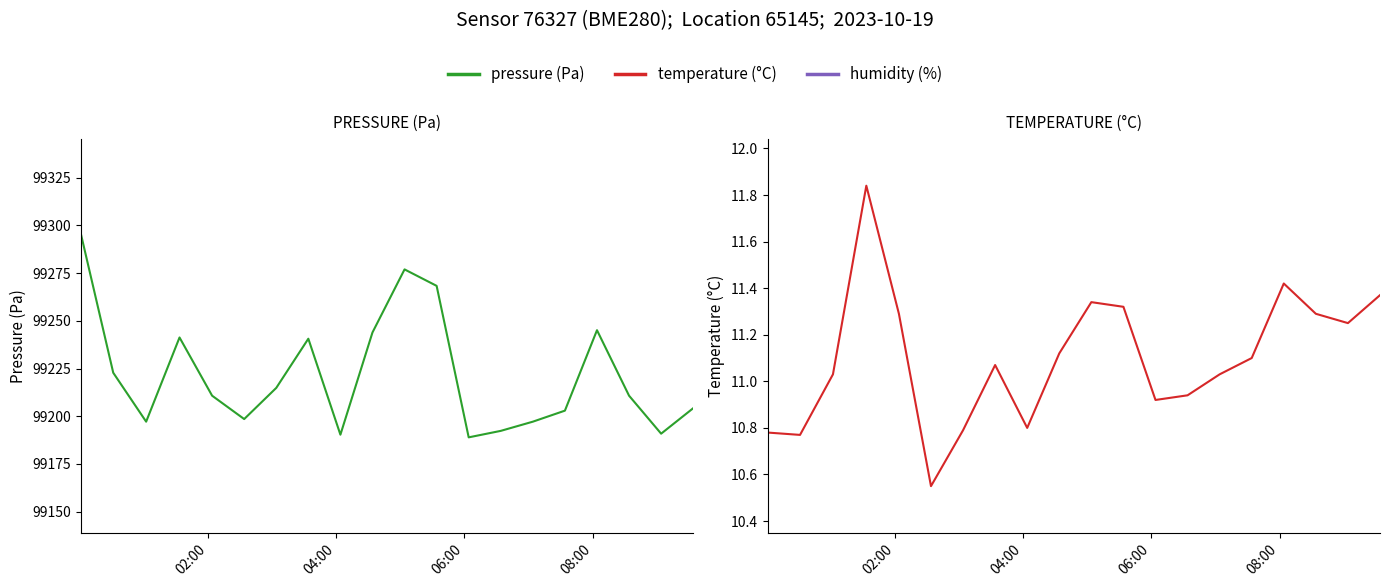

At which label is temperature (°C) closest to 11?

06:00